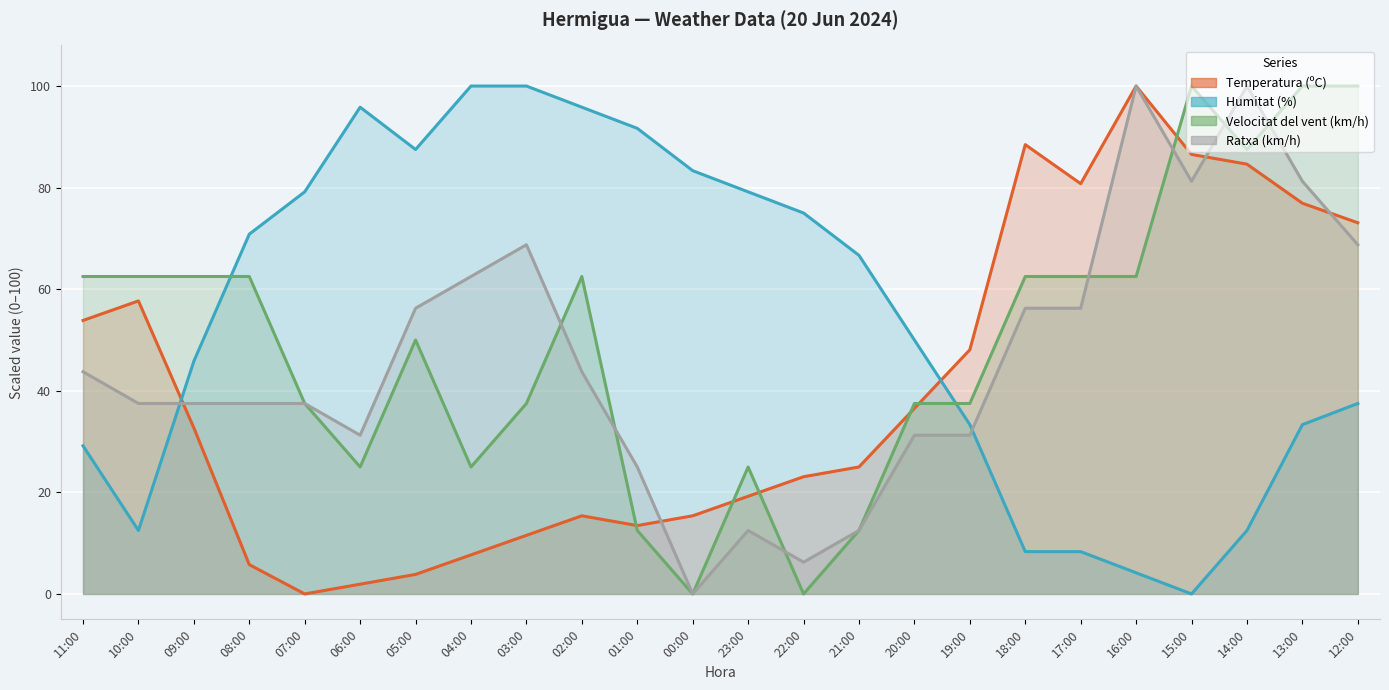

At which category does Humitat (%) reach its first local valley?

10:00